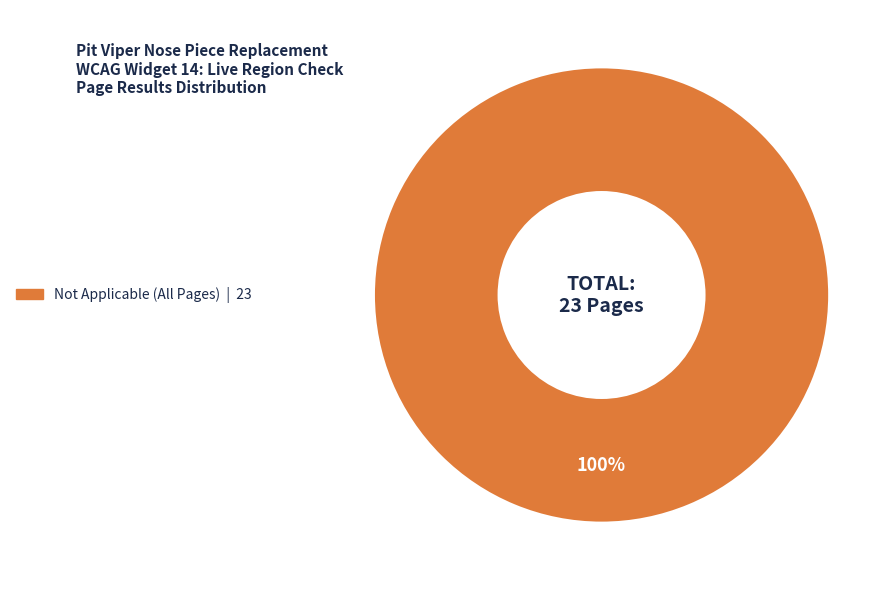

Is there a majority slice in this chart?

Yes